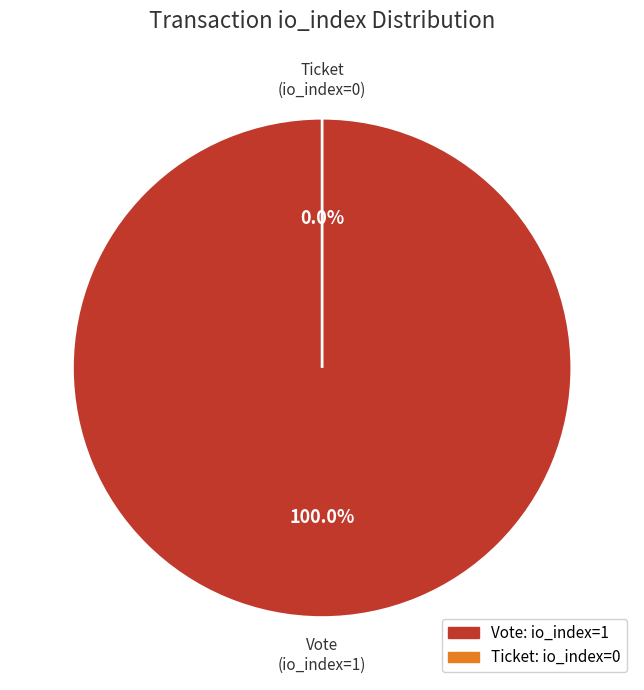

To the nearest percent, what is the average slice percentage?

50%